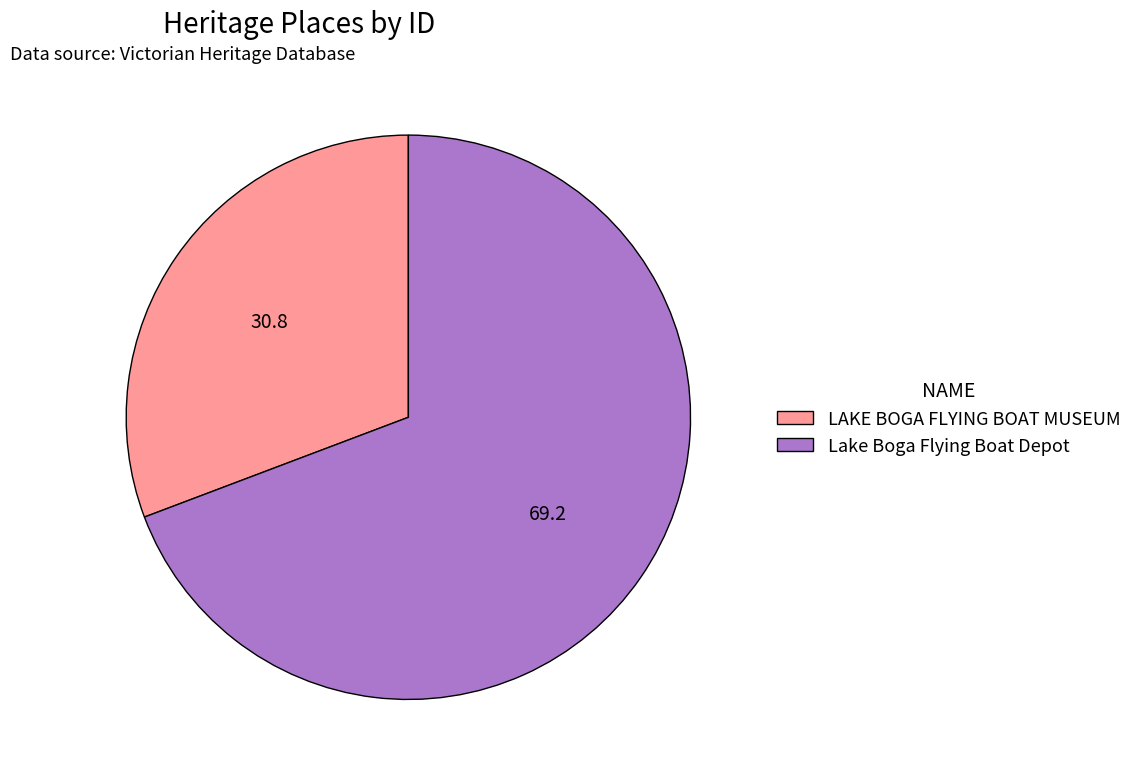

Is there a majority slice in this chart?

Yes